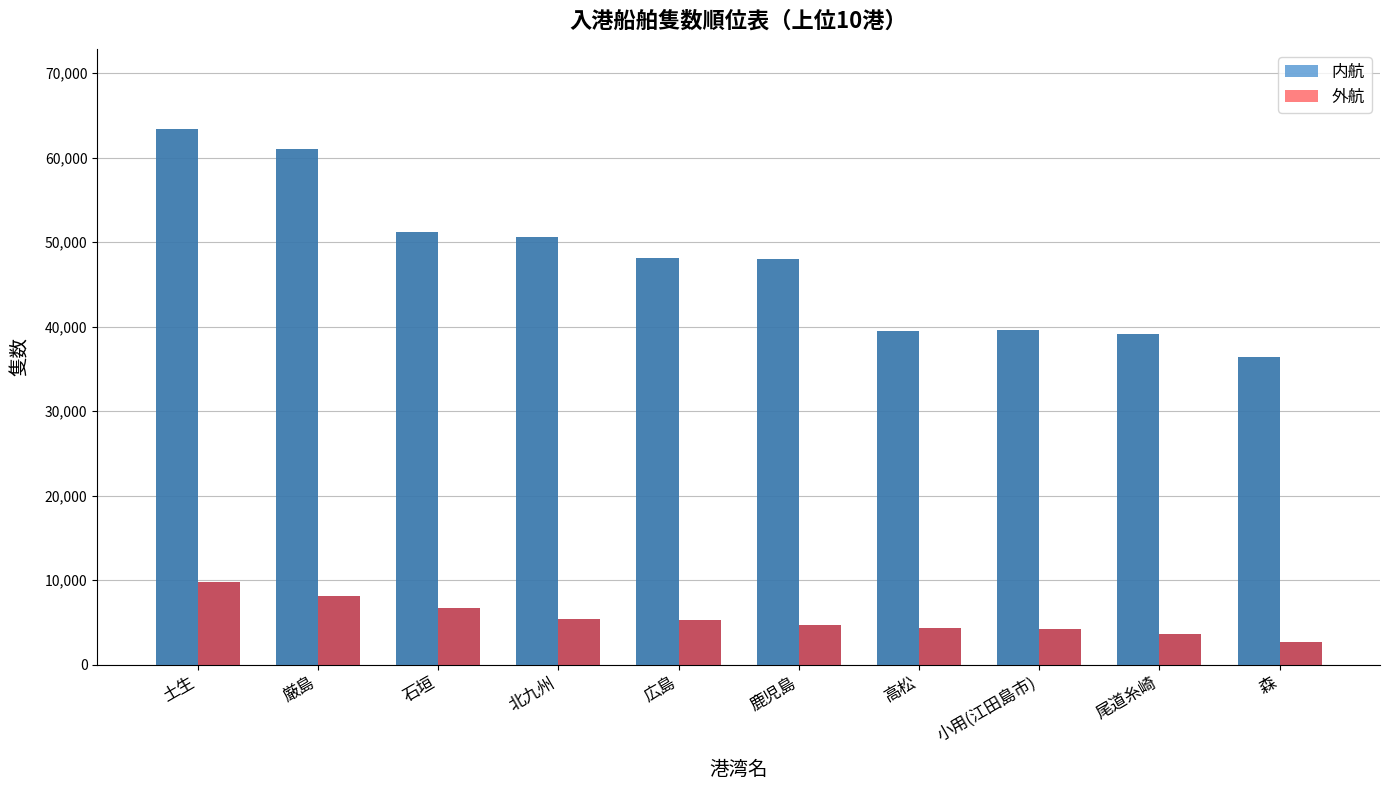

Rank the series by their average value, from lowest to highest.

外航, 内航